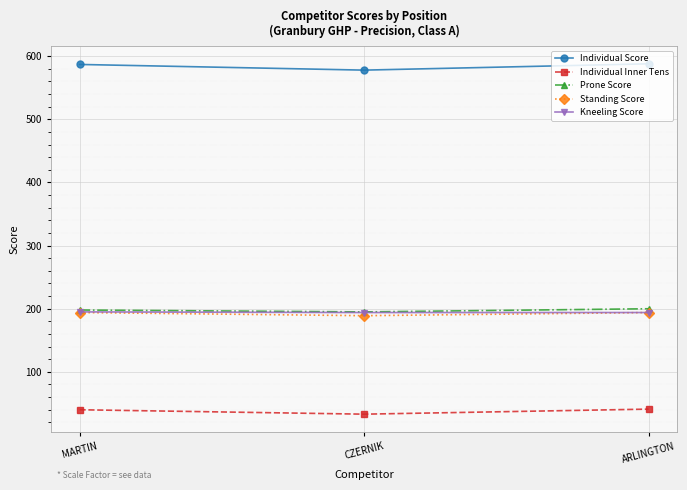

The Prone Score series shows 195 at CZERNIK. True or false?

True